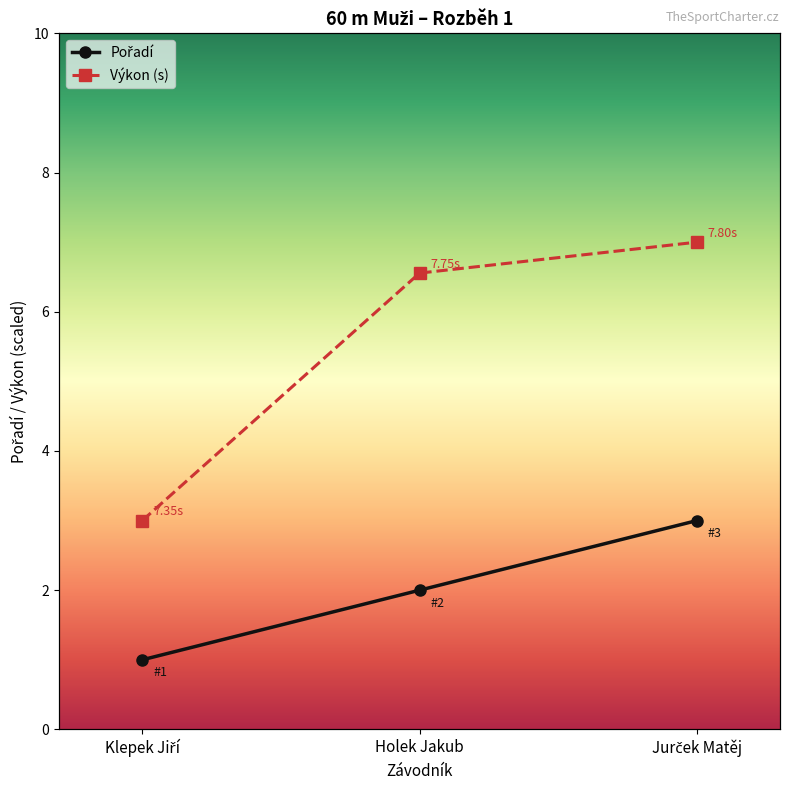

Reading right to left, transcribe all the data shown in this chart.

Pořadí: 3.0	2.0	1.0
Výkon (s): 7.0	6.6	3.0